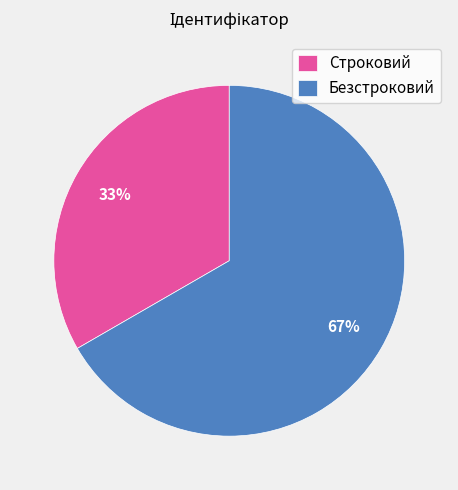

To the nearest percent, what percentage of the pie is Строковий?

33%